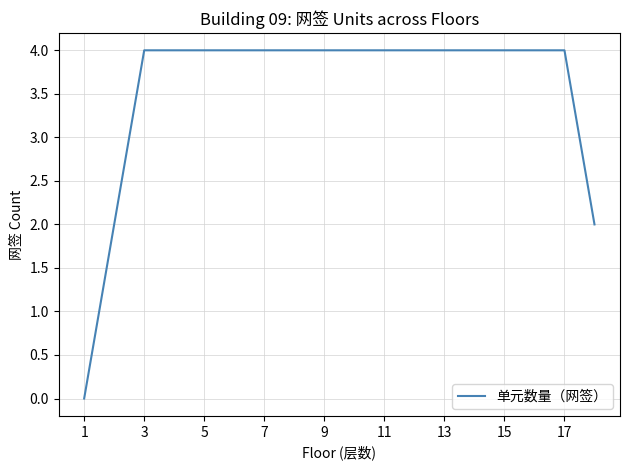

What is the maximum value shown in the chart?

4